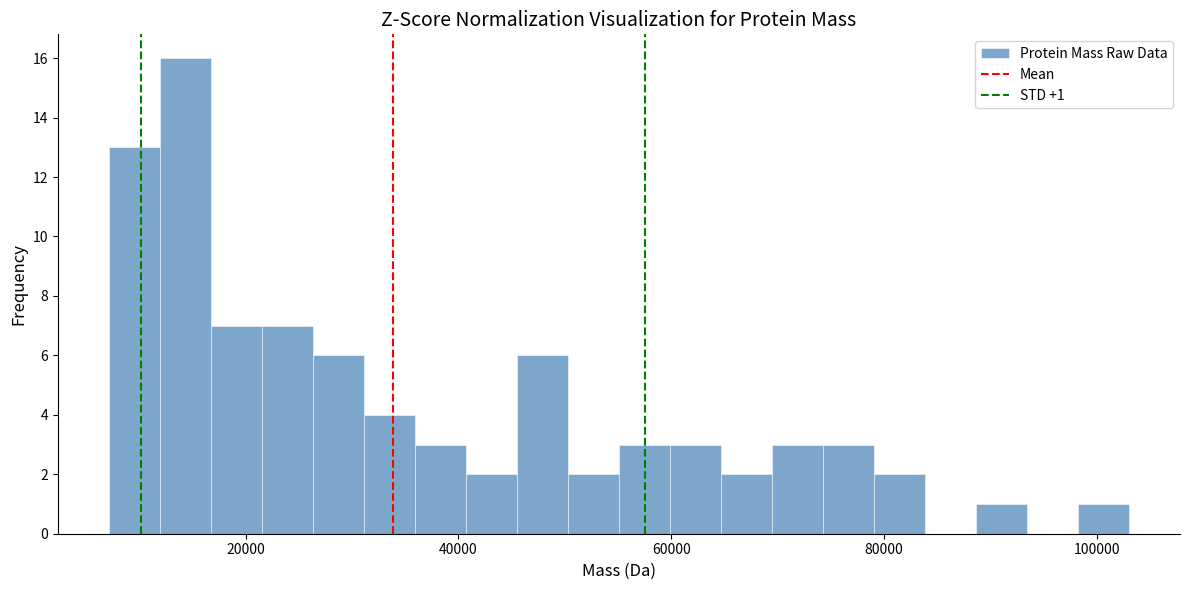

Around what value on the x-axis is the tallest bar? Give the approximate position of its centre, as read against the axis.

14000